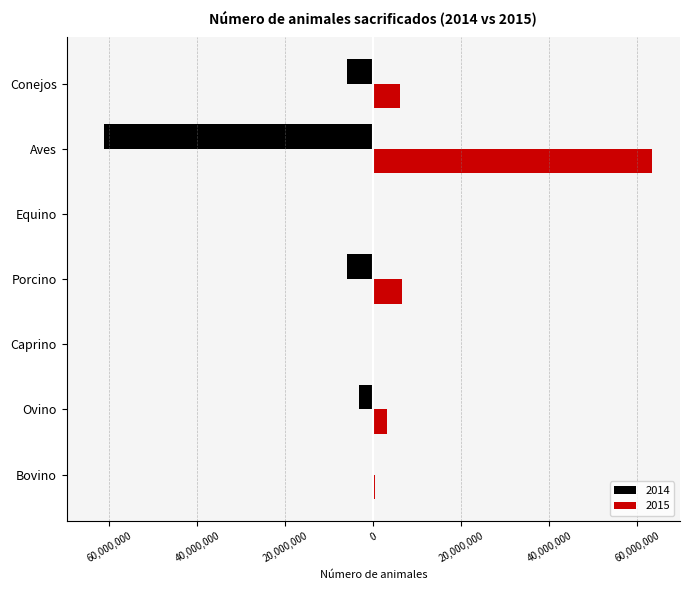

What is the sum of all 2014 values?

-77001414